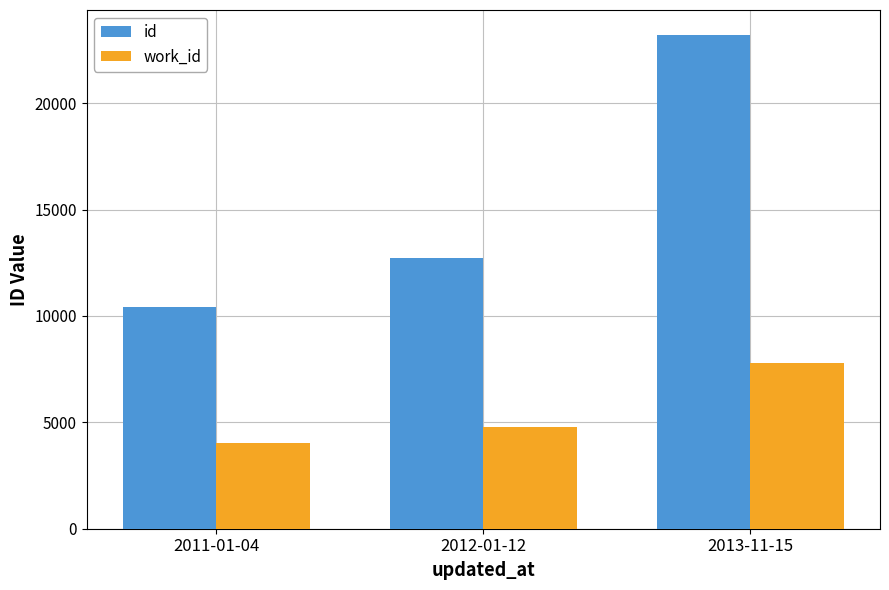

What is the spread (max minus min) of values at 2011-01-04?

6415